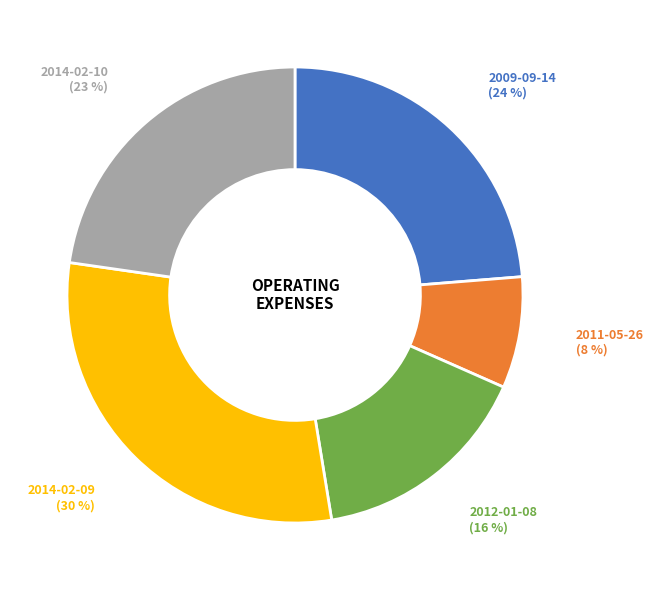

Is it true that 2014-02-10 is 16% of the pie?

False